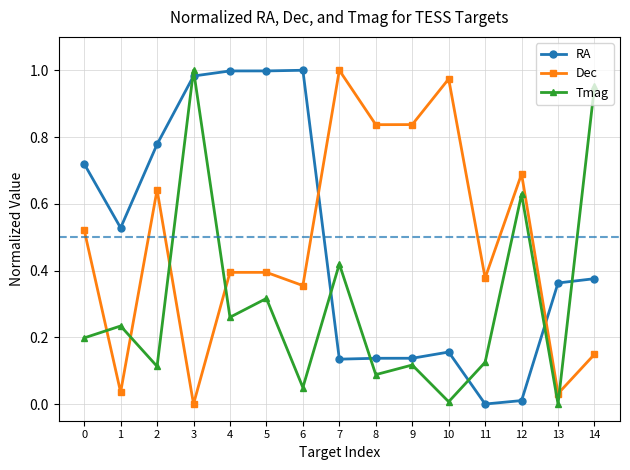

How many lines are shown in the chart?

3